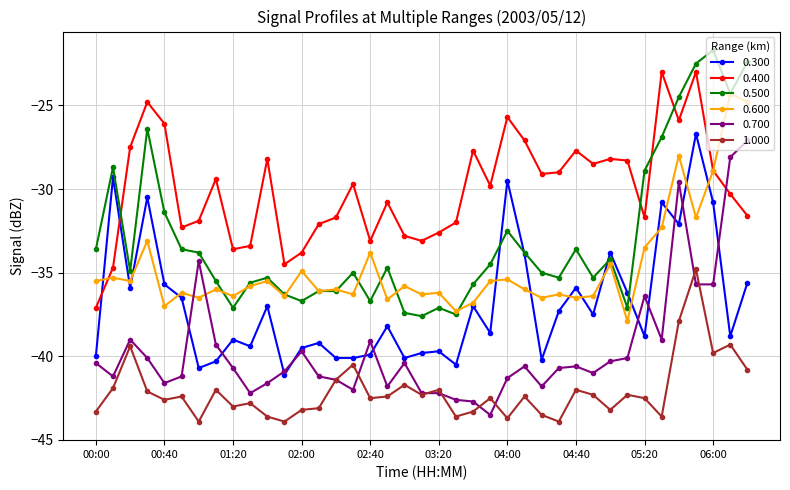

True or false: 1.000 has more than 0 interior local peaks.

True